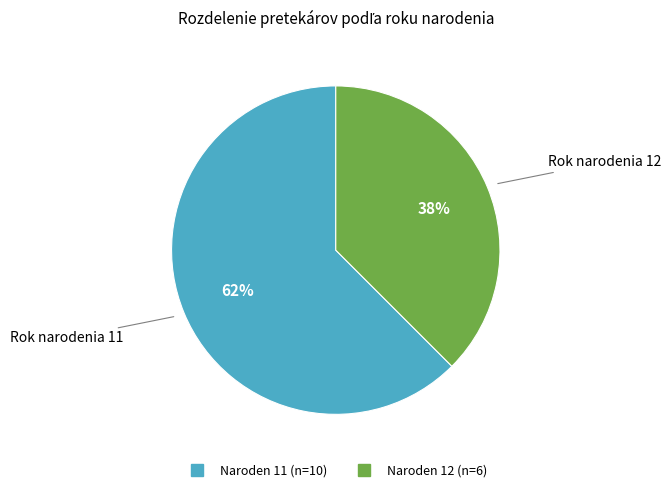

How many segments does this pie chart have?

2